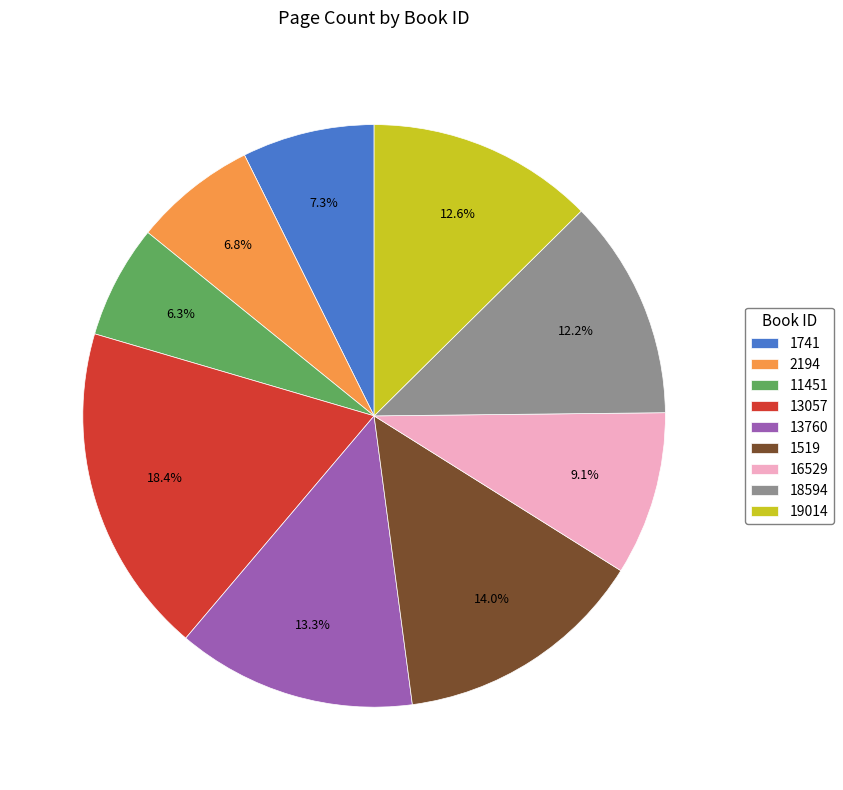

Does 13057 represent more than half of the total?

No